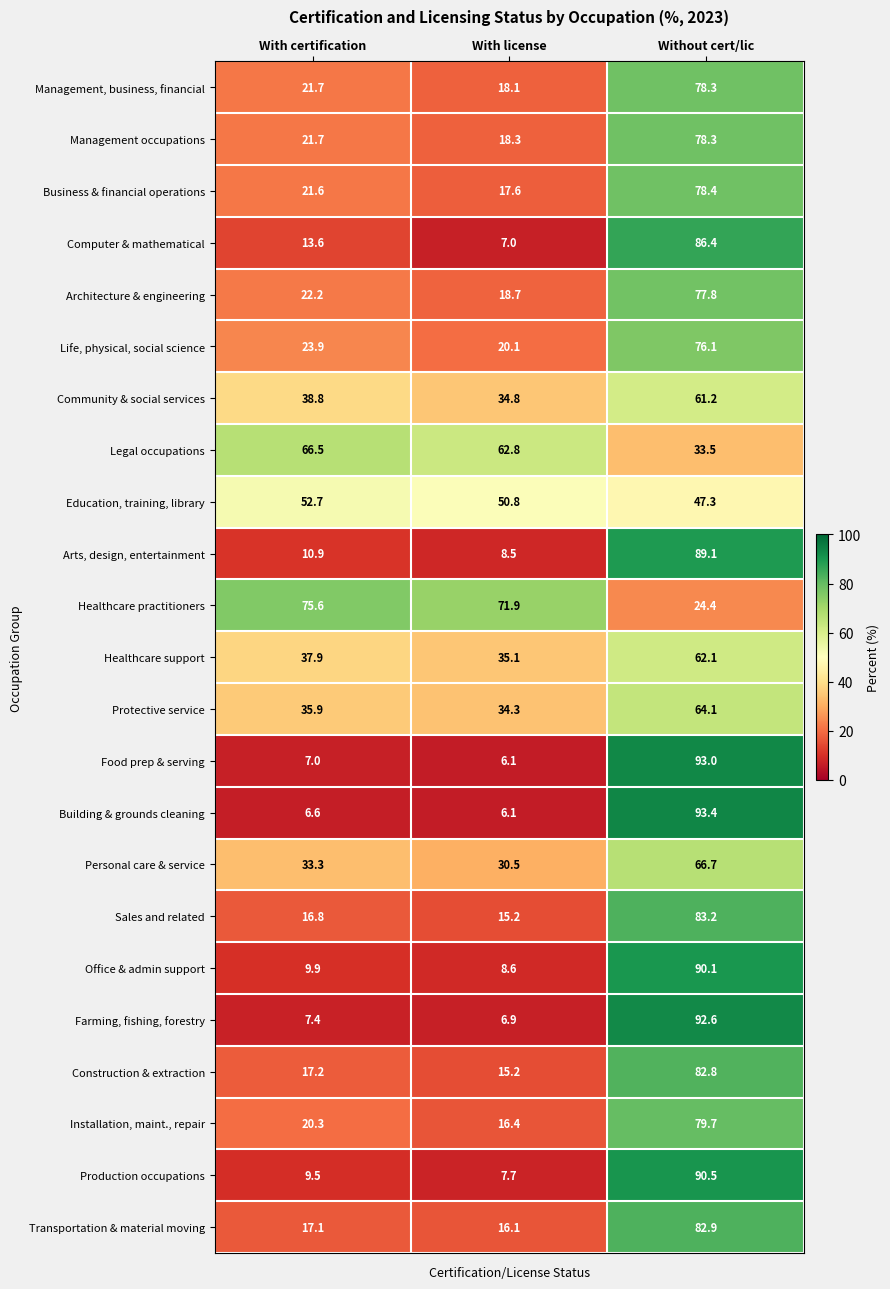

Read the Community & social services value at With certification.

38.8